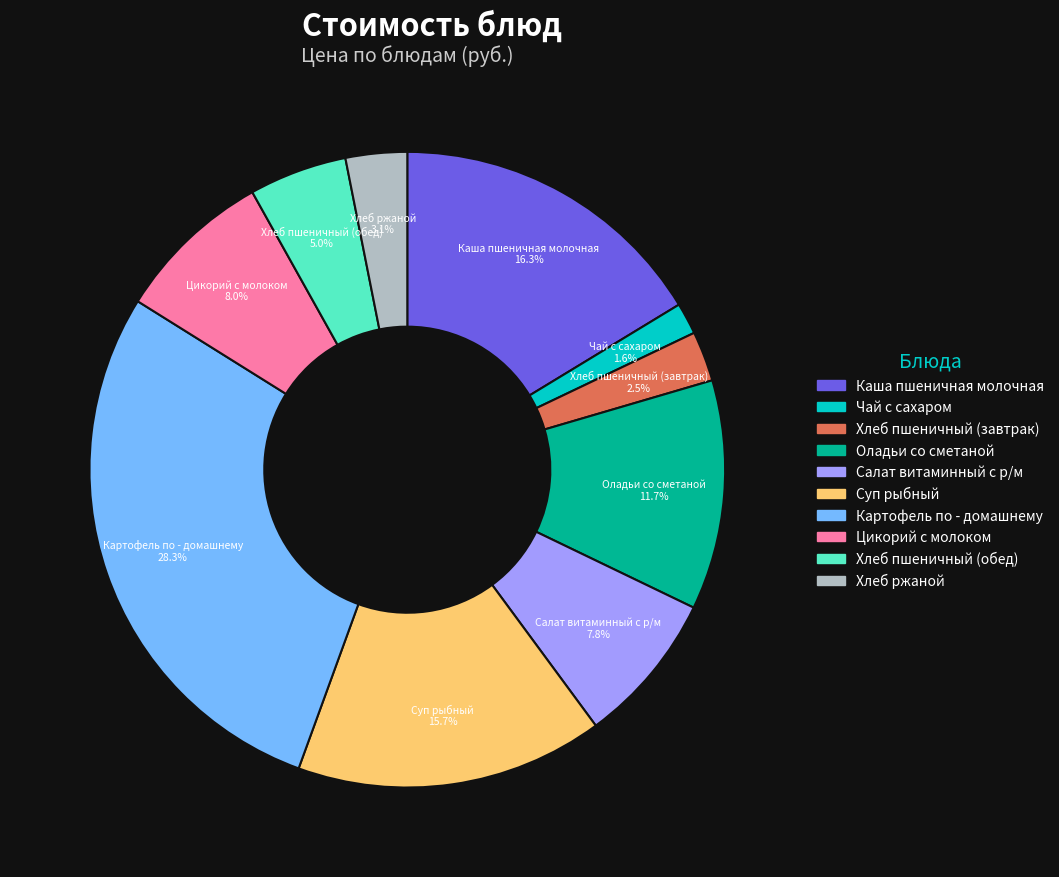

What portion of the pie excludes Хлеб пшеничный (обед)?

95.0%